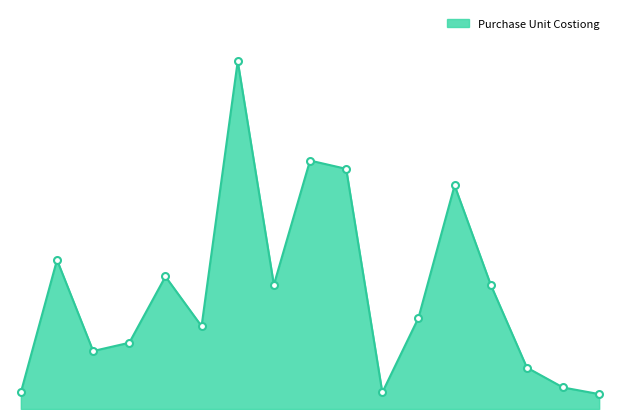

Reading left to right, transcribe all the data shown in this chart.

10	90	35	40	80	50	210	75	150	145	10	55	135	75	25	13	9